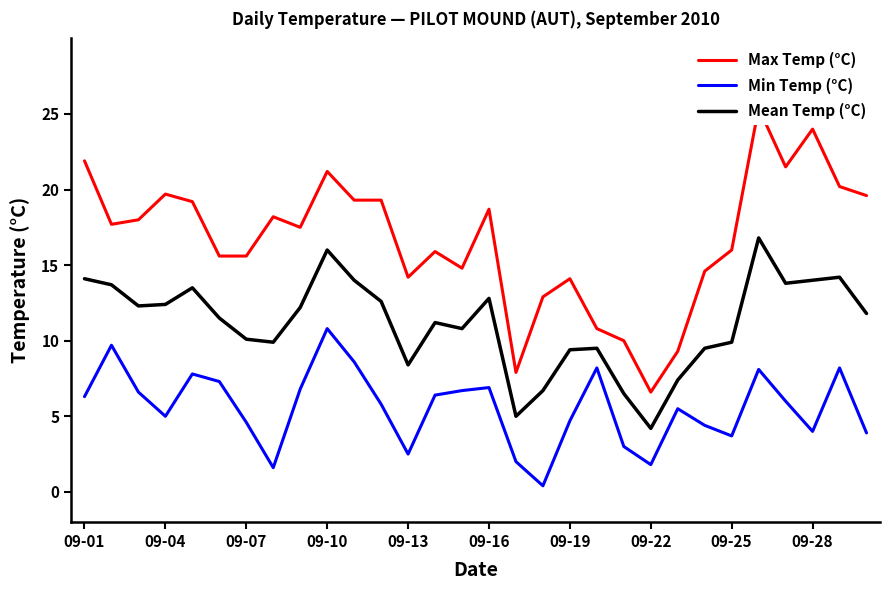

How many distinct data groups are displayed?

3